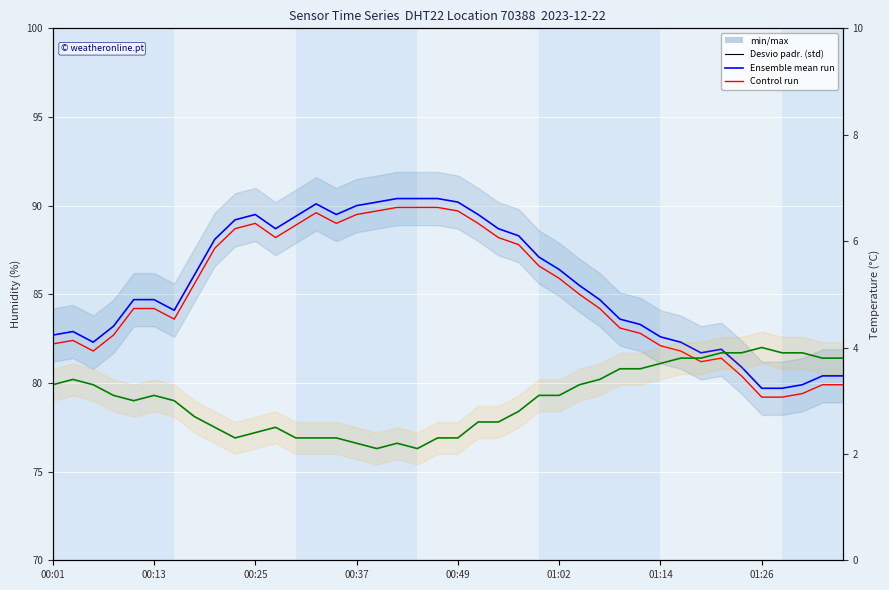

What is the difference between the maximum and minimum values in the Ensemble mean run series?

10.7